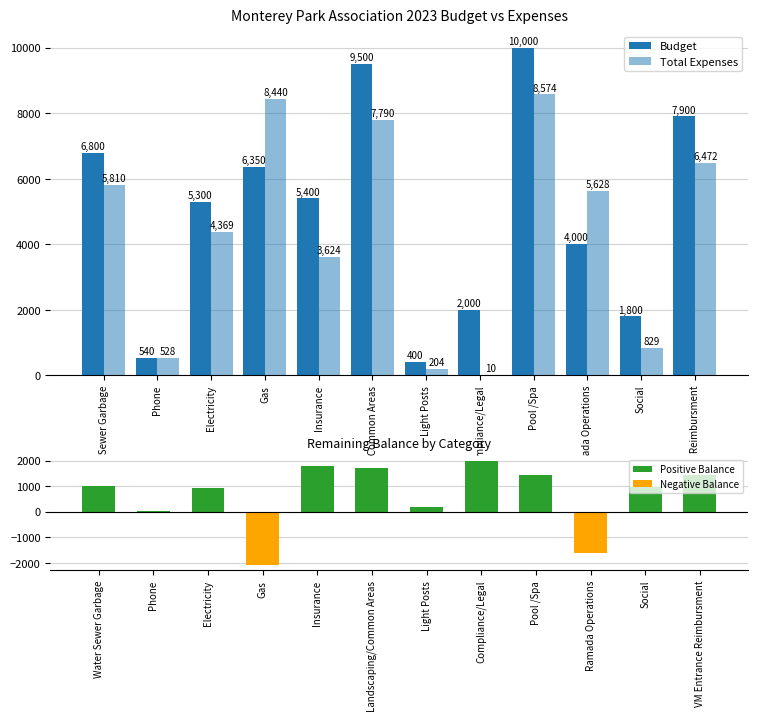

Between Water Sewer Garbage and Social, which series saw the biggest shift?

Budget